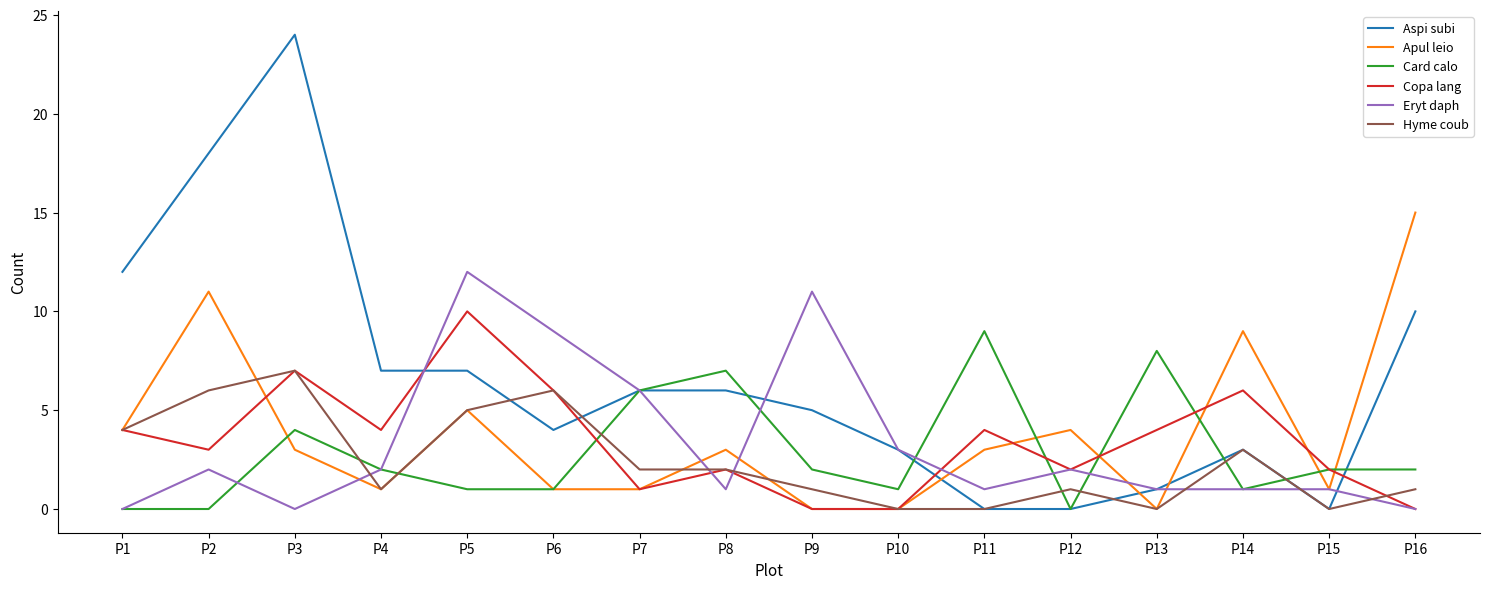

True or false: Eryt daph and Hyme coub cross at least once.

True